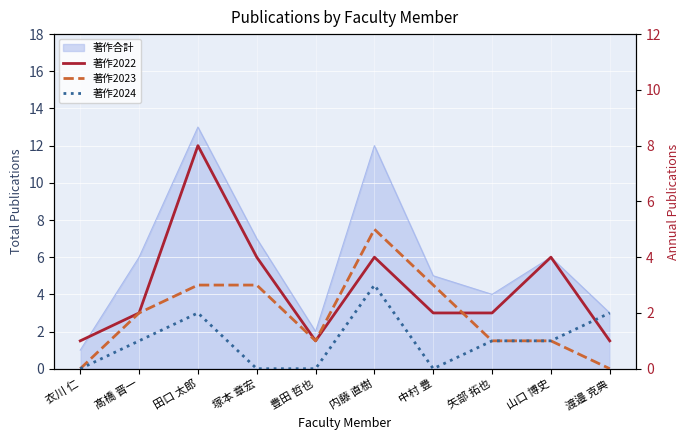

List the series in order of their peak value, highest first.

著作2022, 著作2023, 著作2024